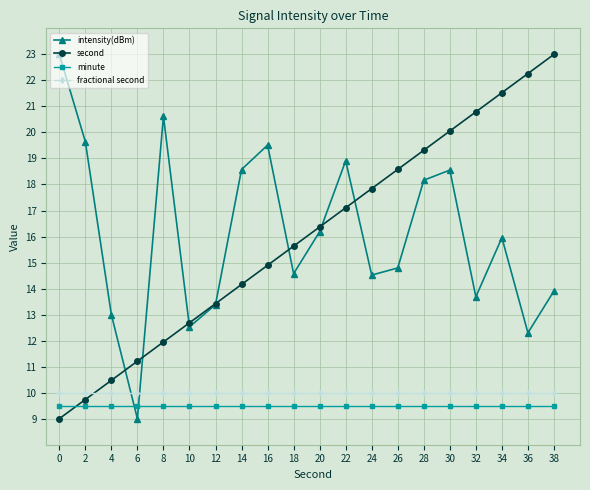

The value of minute at 26 is 9.5. True or false?

True